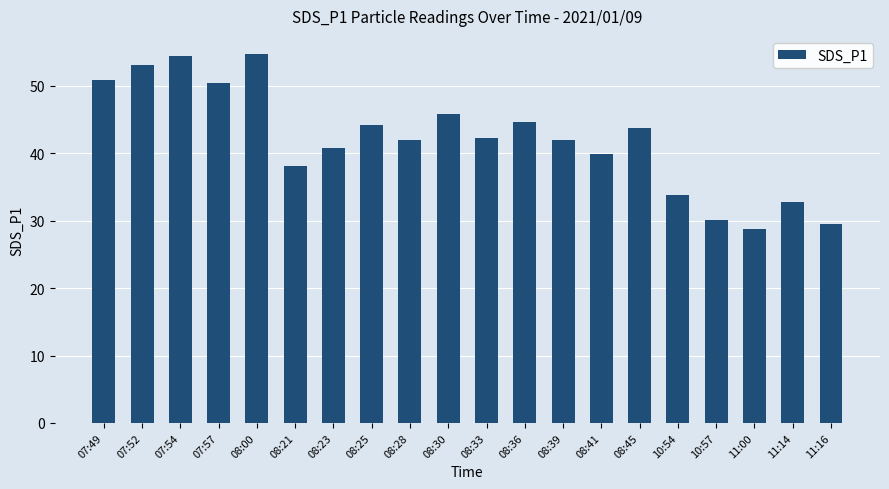

Does the chart contain any negative values?

No